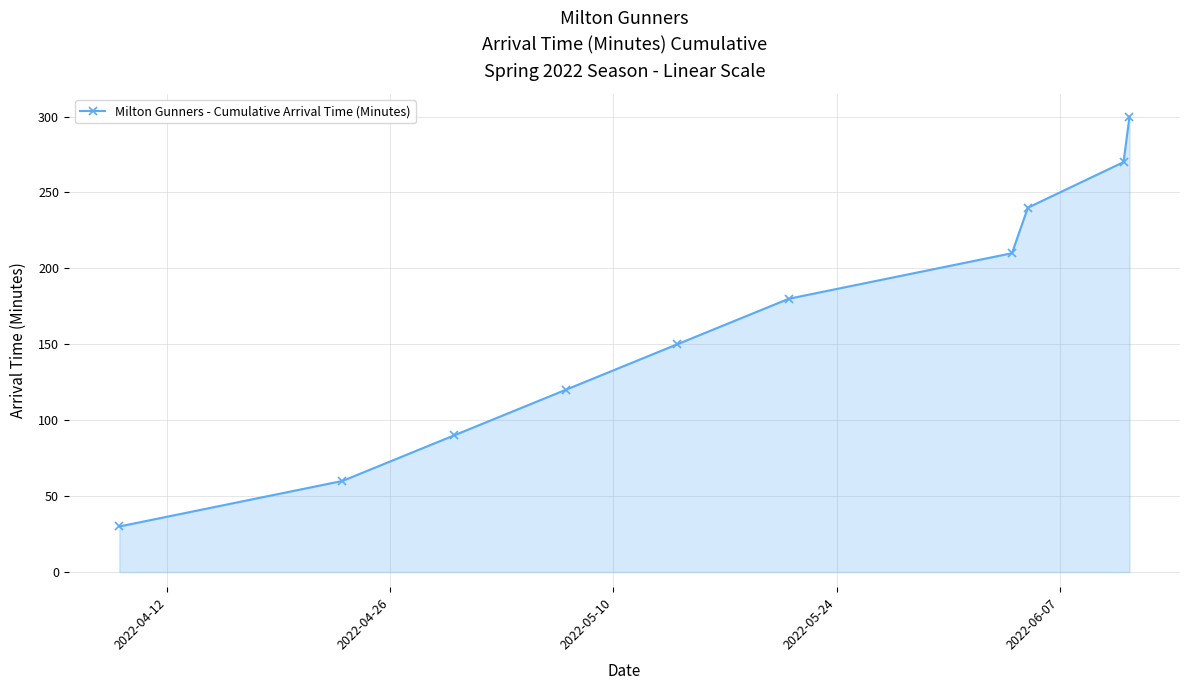

What is the difference between the maximum and minimum values?

270